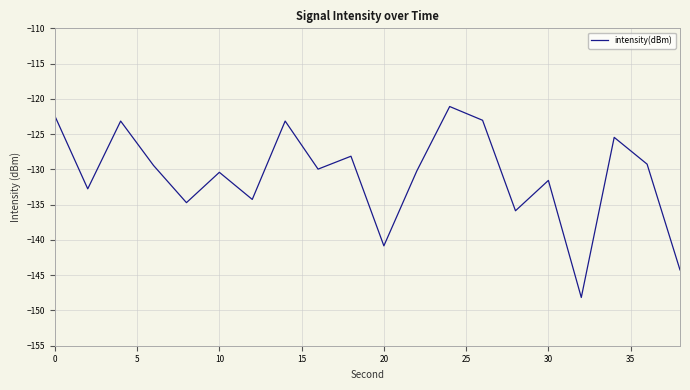

True or false: the data has more than 1 interior local peaks.

True